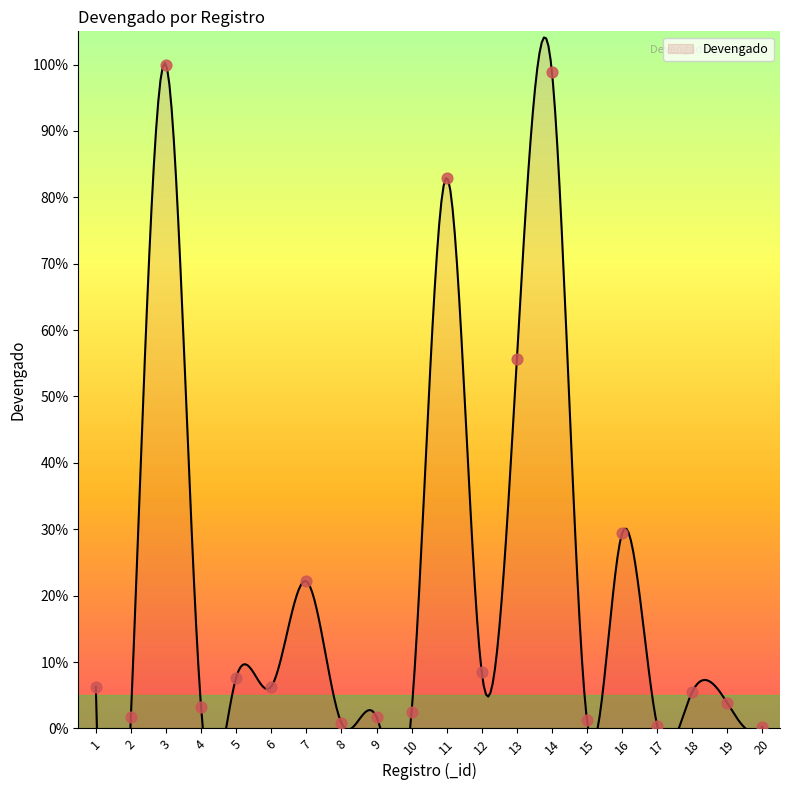

Approximately how many times larger is the value at 19 compared to 4?

1.2